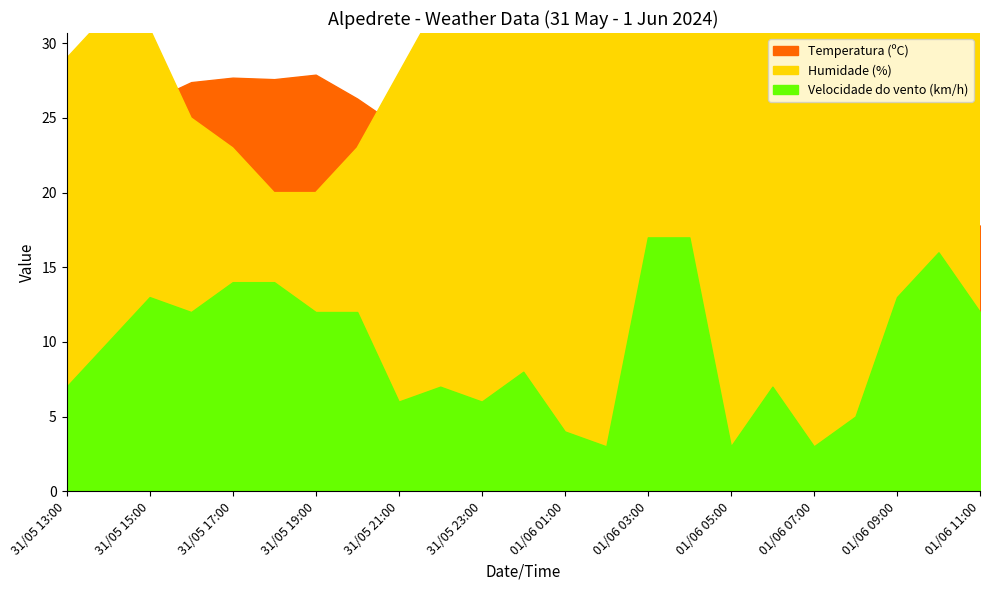

Which series changed the most between 31/05 16:00 and 01/06 00:00?

Humidade (%)